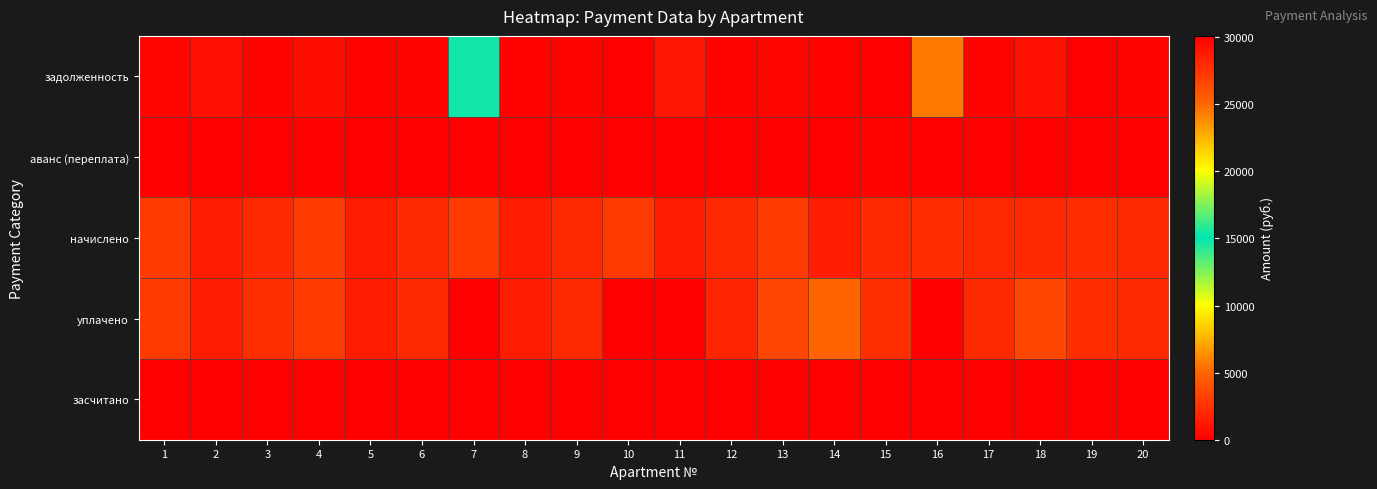

Rank the series at 20 from highest to lowest value.

начислено, уплачено, задолженность, аванс (переплата), засчитано